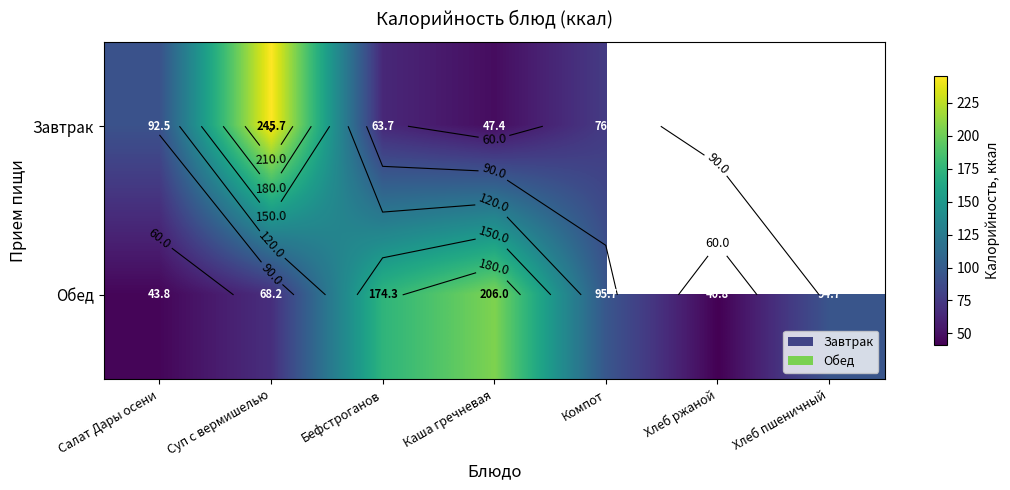

True or false: Завтрак has a value of 432.7 at Суп с вермишелью.

False